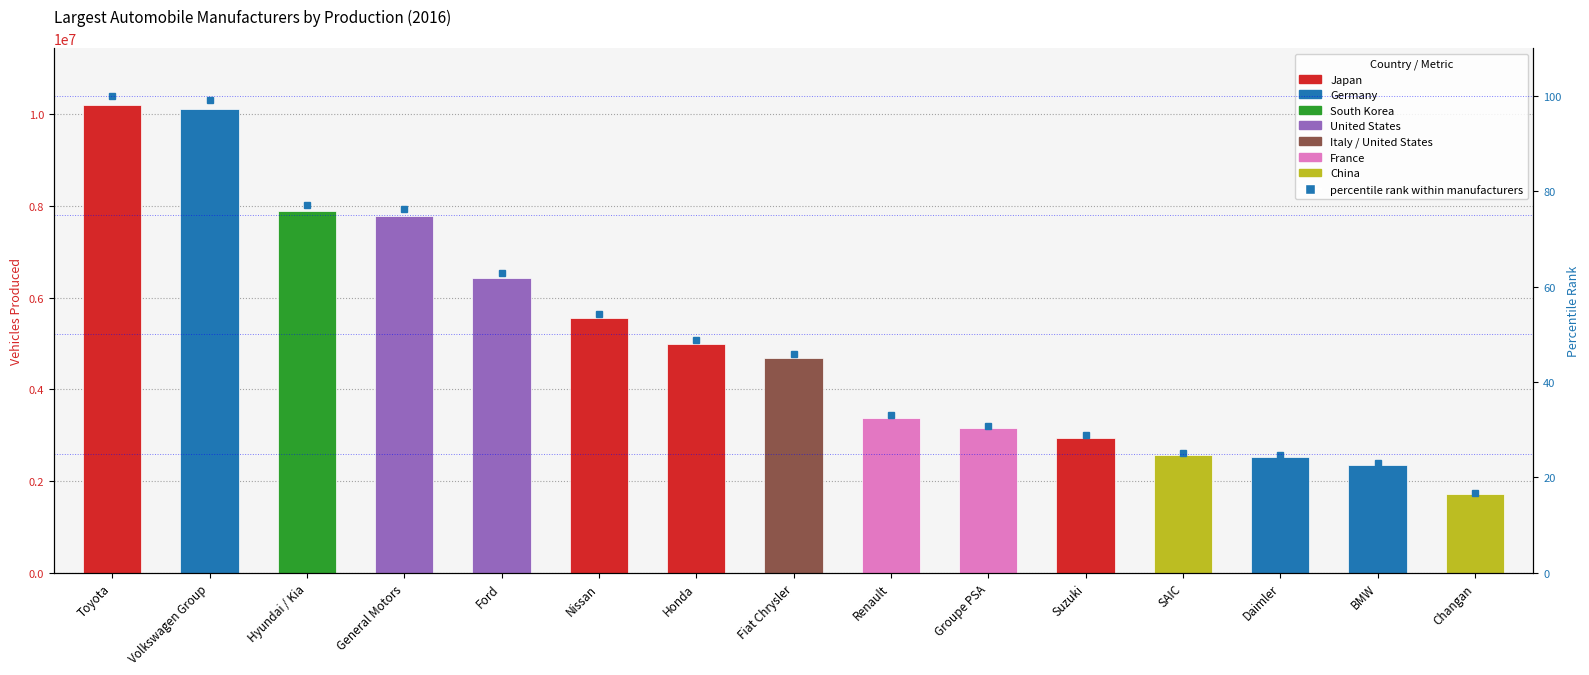

What is the change in value from Hyundai / Kia to Ford?

-14.3